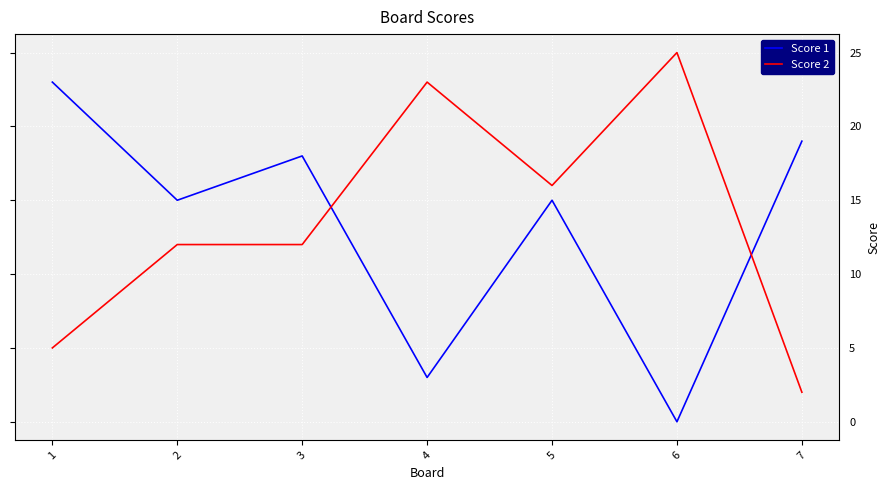

What is the highest value of the Score 1 series?

23